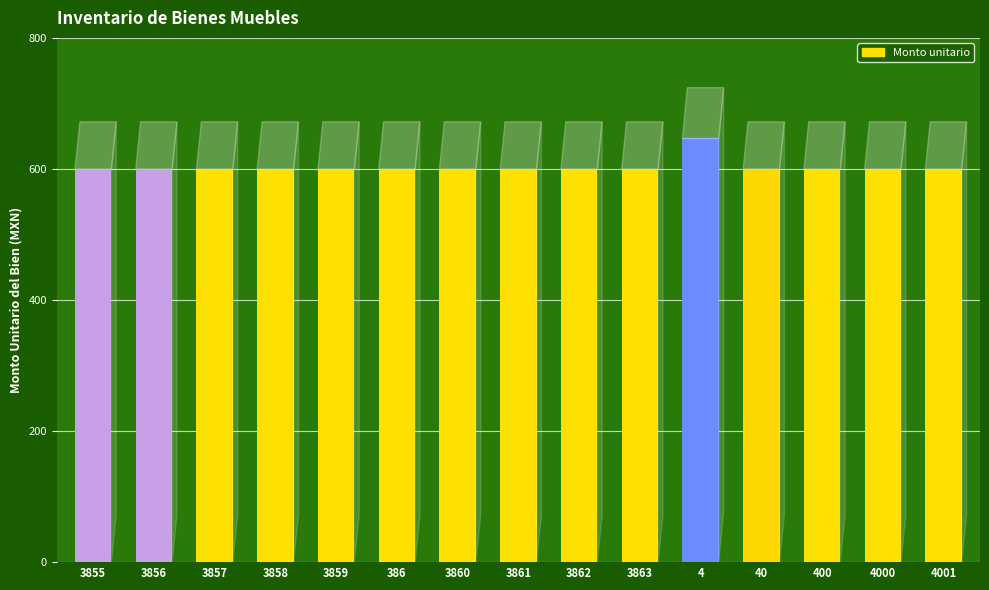

What is the label of the 5th bar from the left?

3859